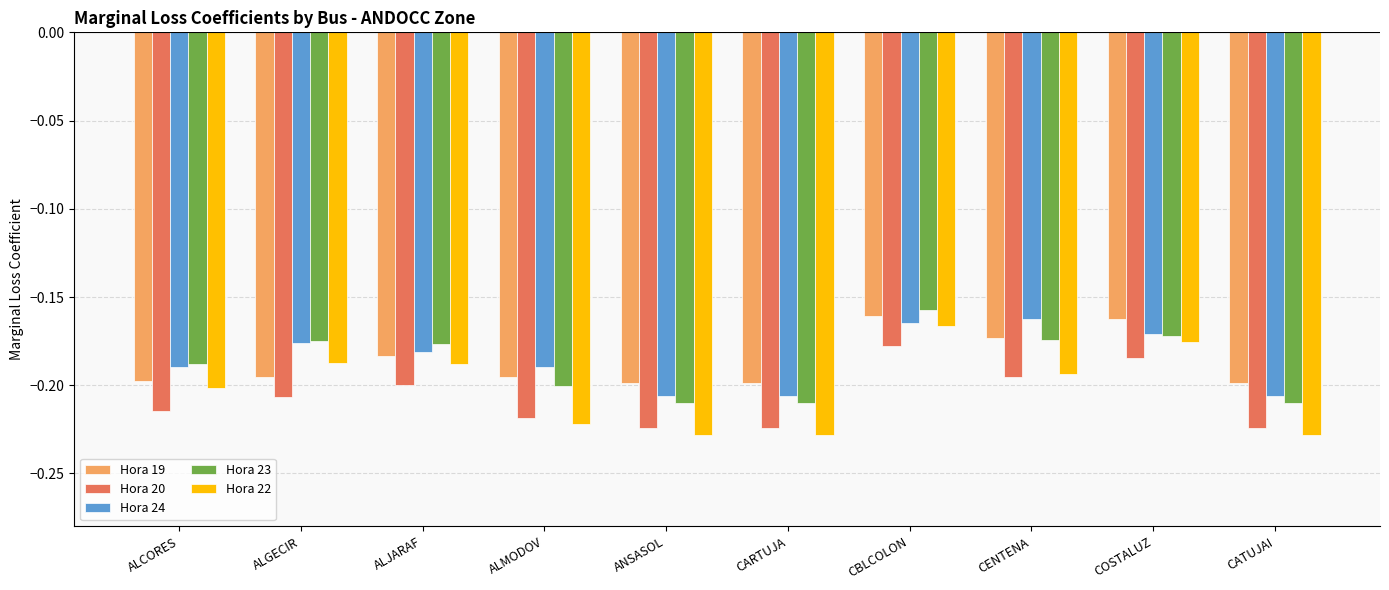

What is the sum of the Hora 20 values at CENTENA and ALGECIR?

-0.4